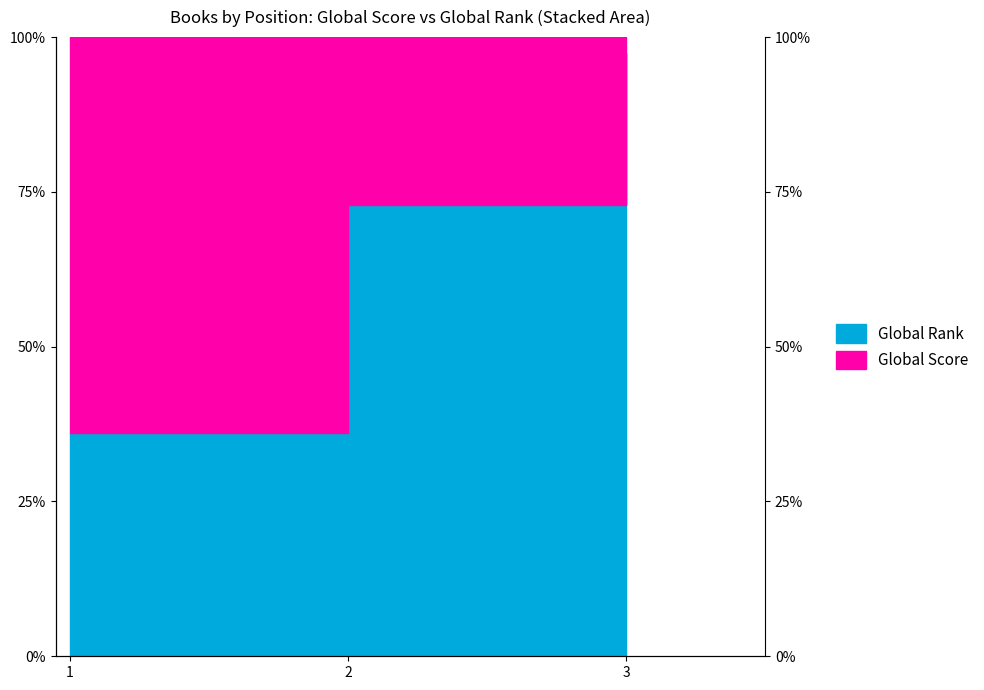

Reading right to left, extract all data points from this chart.

3=97.4	2=72.9	1=36.0